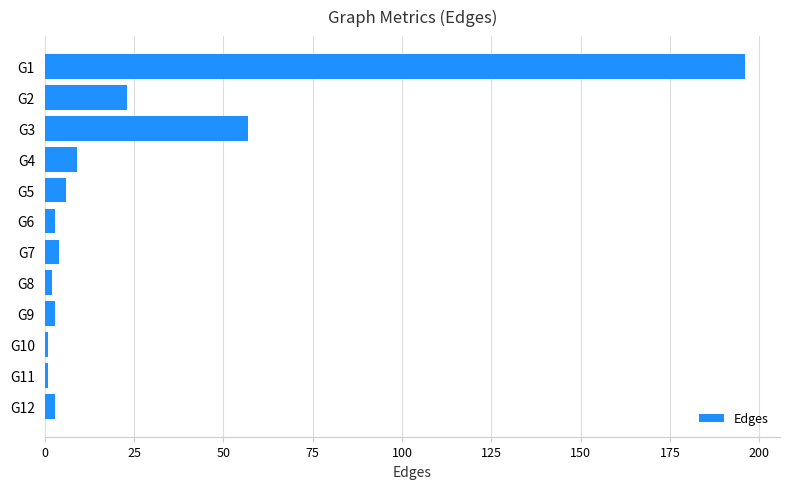

True or false: the data shows 1 at G10.

True